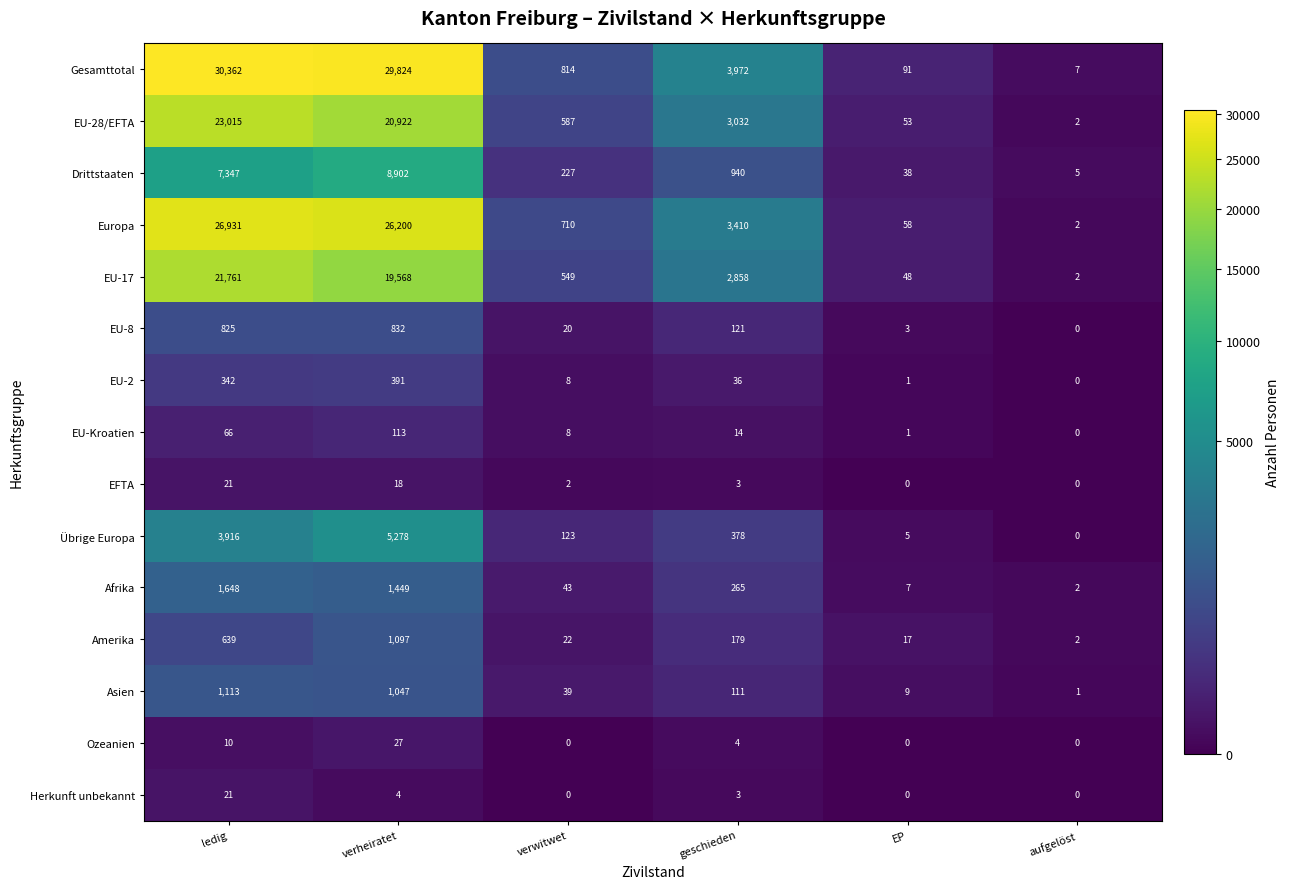

At how many categories does at least one series exceed 30259?

1